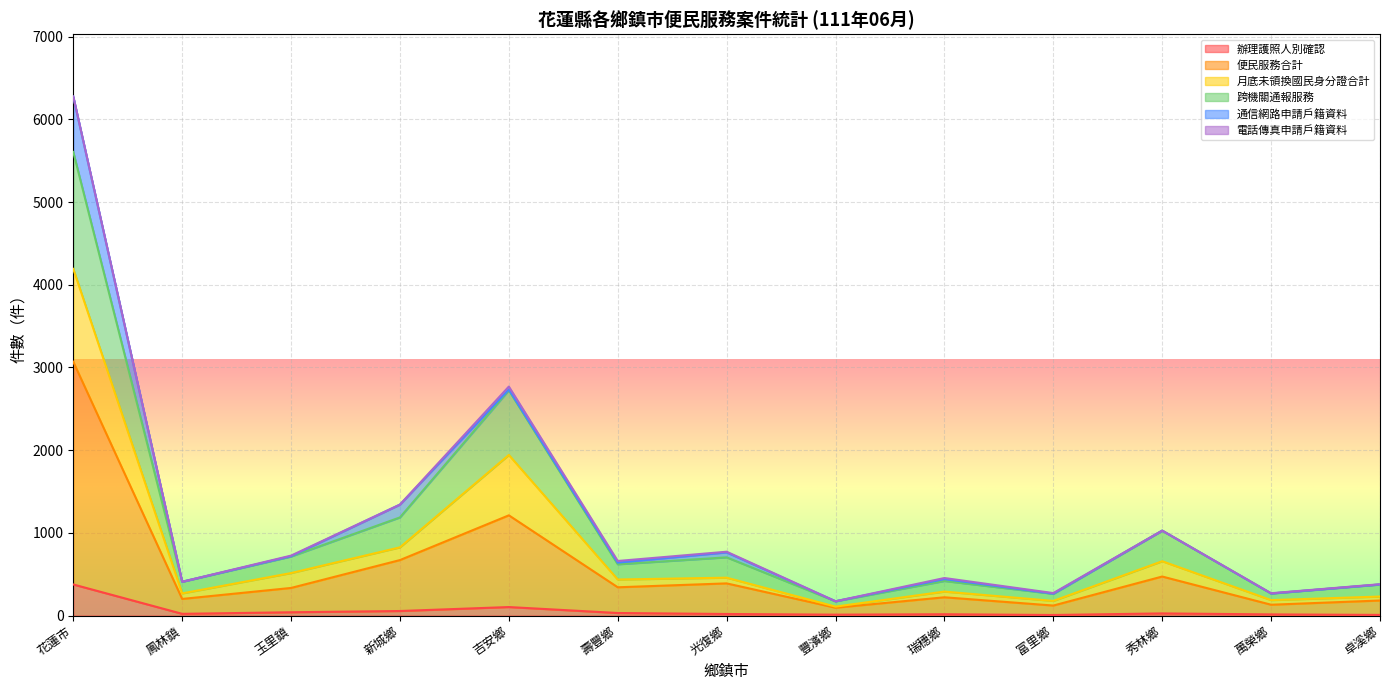

True or false: 辦理護照人別確認 and 跨機關通報服務 cross at least once.

False